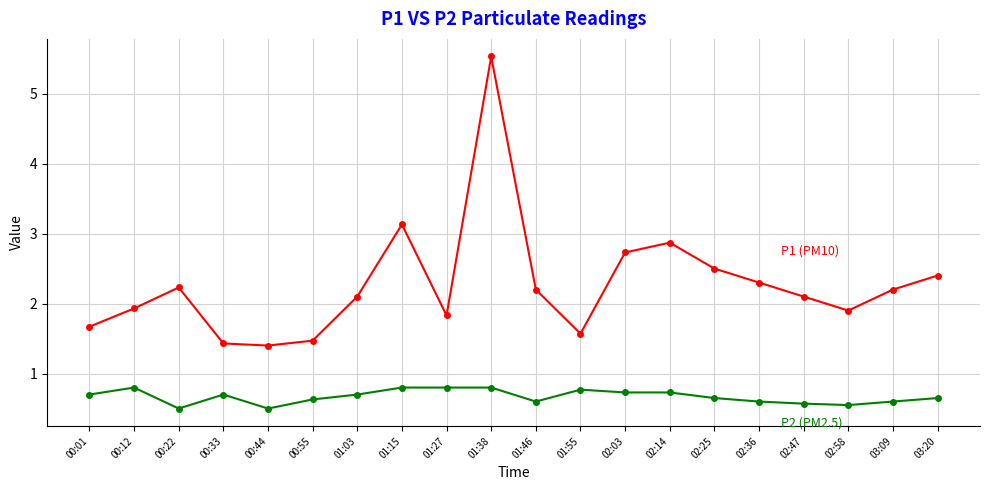

What is the difference between the highest and lowest values at 02:03?

2.0